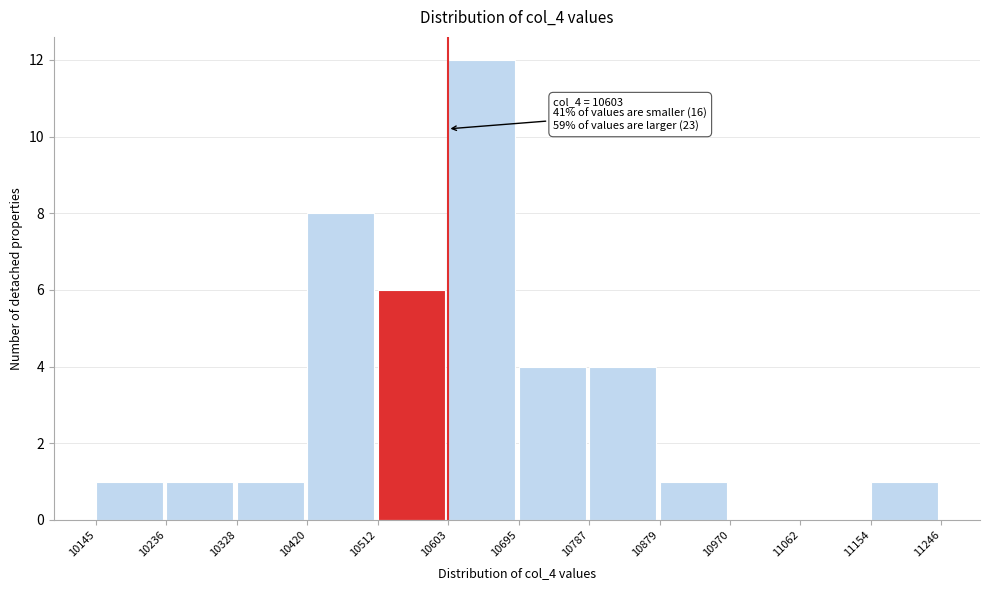

Over which range of the x-axis is the bar tallest?

10603 to 10695